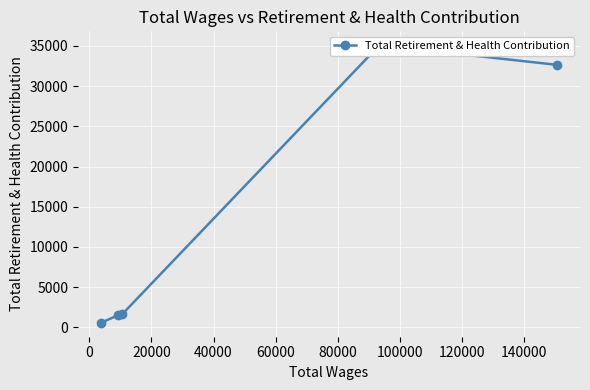

What position from the left is 40000?

4